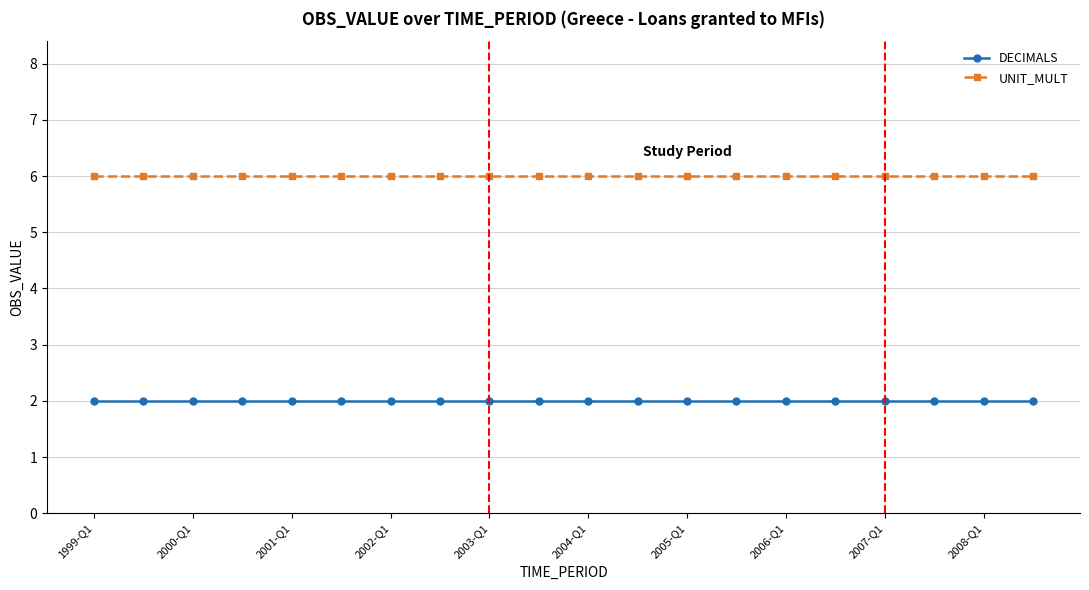

What is the value of the DECIMALS point at the 13th from the left?

2